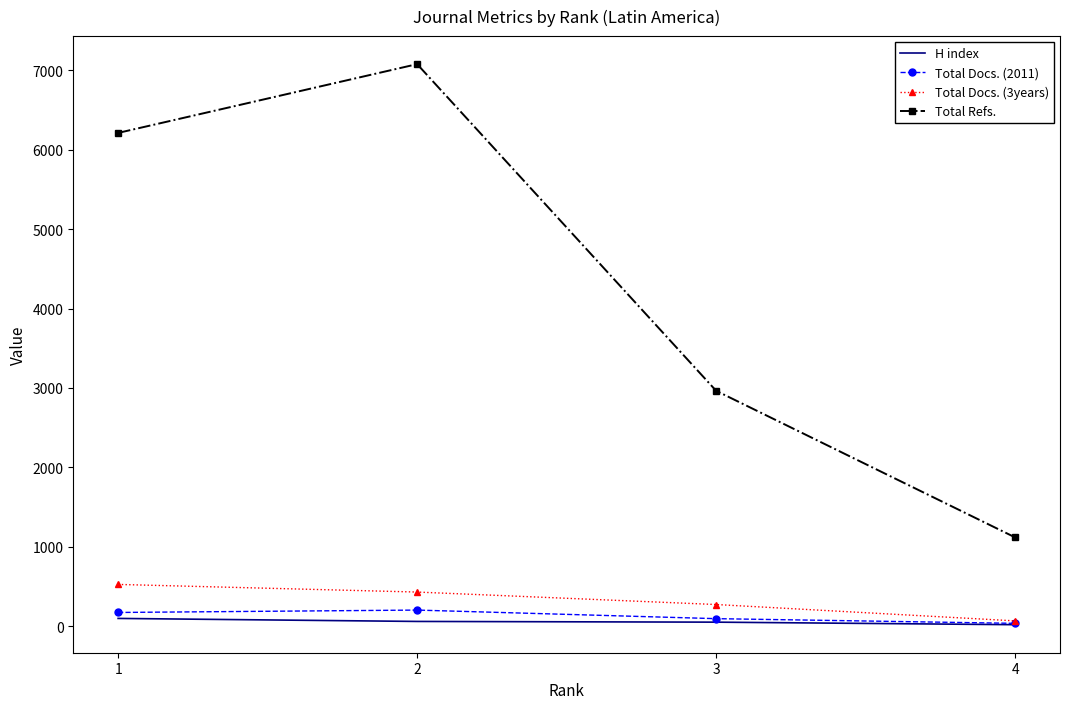

What is the maximum value for Total Refs.?

7077